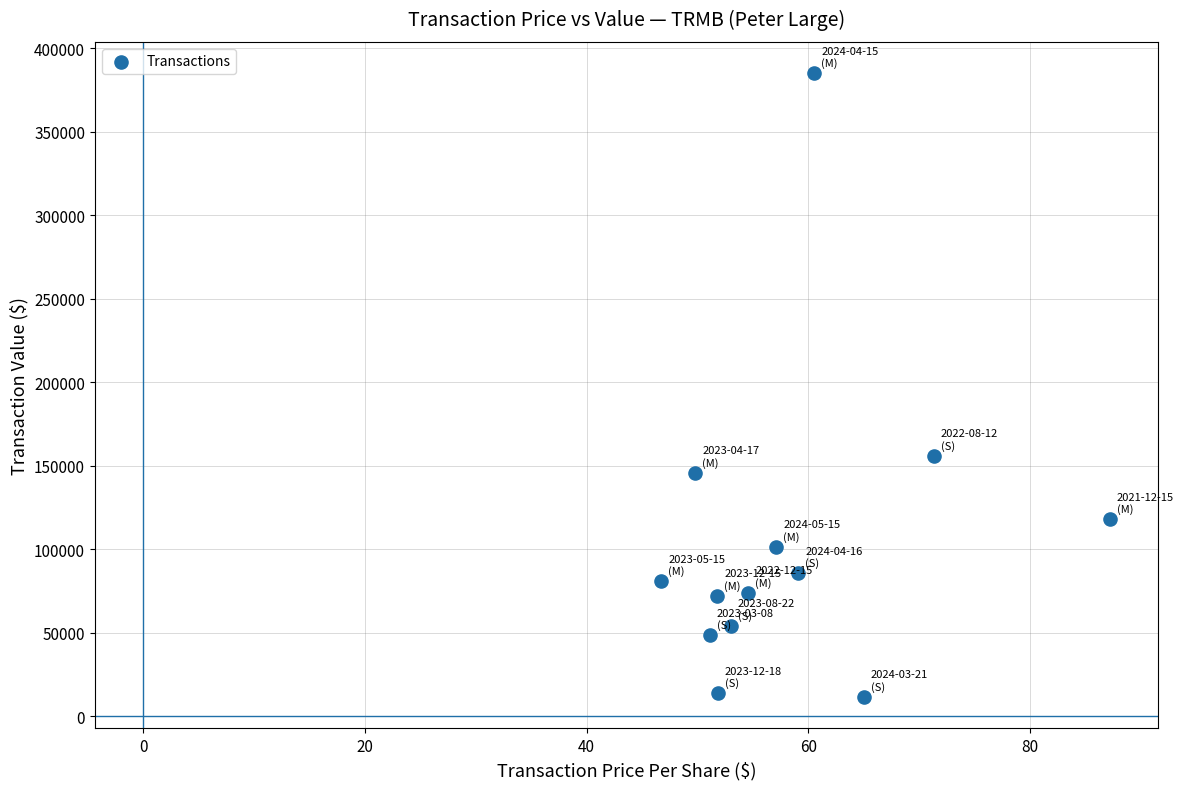

What Y value in the scatter plot is closest to 198267?

156050